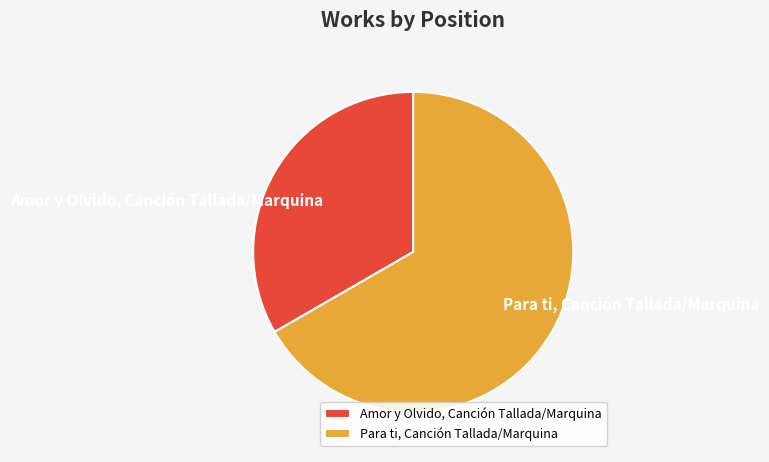

Approximately how many times larger is the value at Para ti, Canción Tallada/Marquina compared to Amor y Olvido, Canción Tallada/Marquina?

2.0